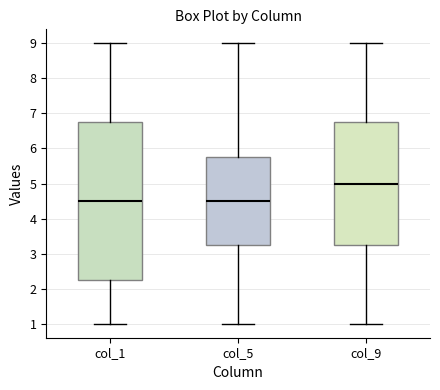

Which box has the highest median line?

col_9